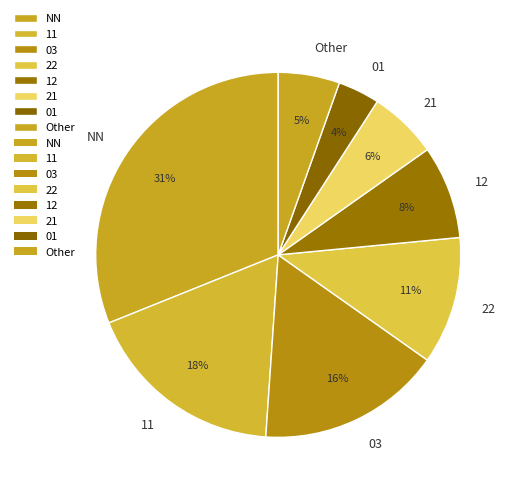

What is the smallest slice in the pie chart?

01